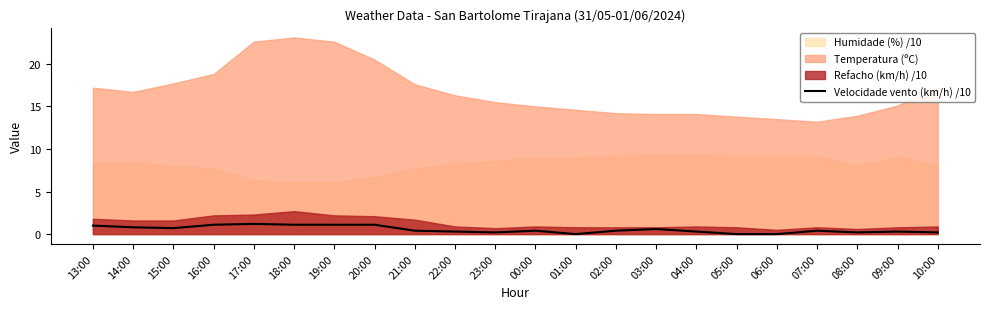

What is the difference between the values at 00:00 and 14:00?

0.4